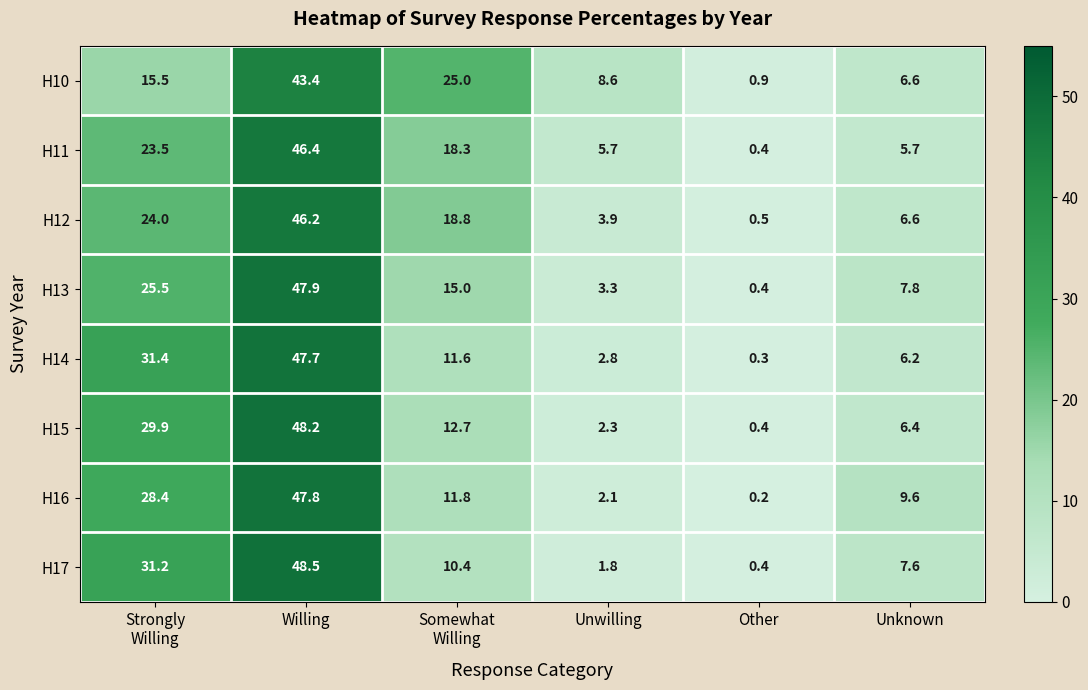

What is the total value across all series at Unwilling?

30.5